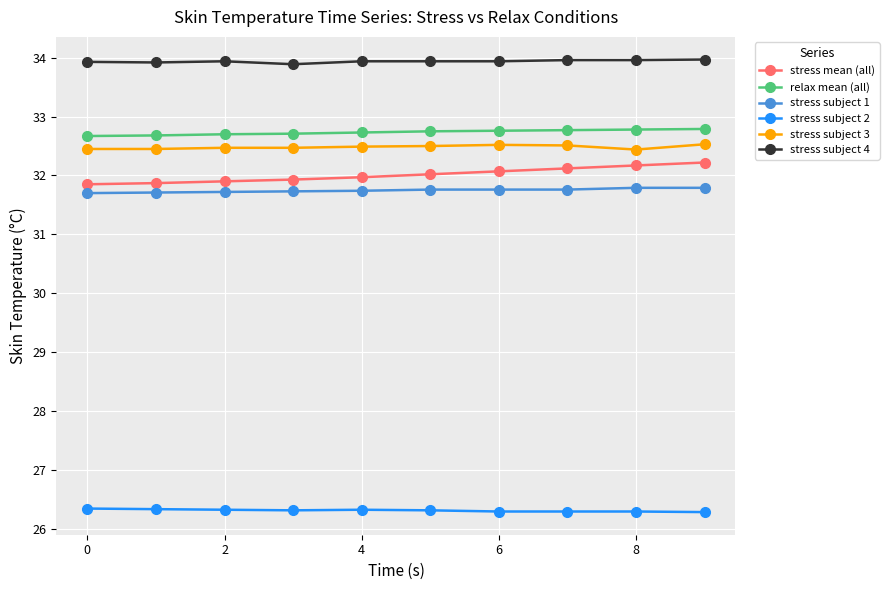

What is the value of the stress subject 3 point at the 3rd from the left?

32.5